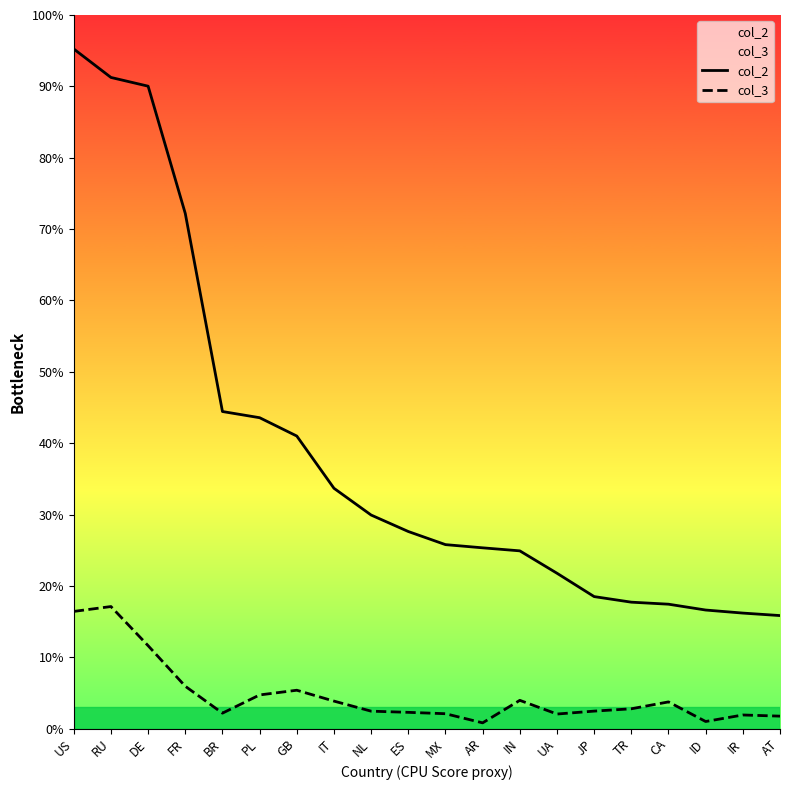

Reading right to left, what are all the values shown in this chart?

col_2: 263.6	269.4	276.5	290.2	294.9	307.9	362.4	414.6	421.7	429.1	459.7	498.1	560.6	682.4	725.2	739.6	1201.5	1498.5	1518.9	1585.3
col_3: 29.0	31.7	16.5	62.2	46.2	40.7	33.9	65.9	13.4	34.7	37.9	40.6	64.1	89.5	78.5	36.0	98.7	193.3	284.7	273.3